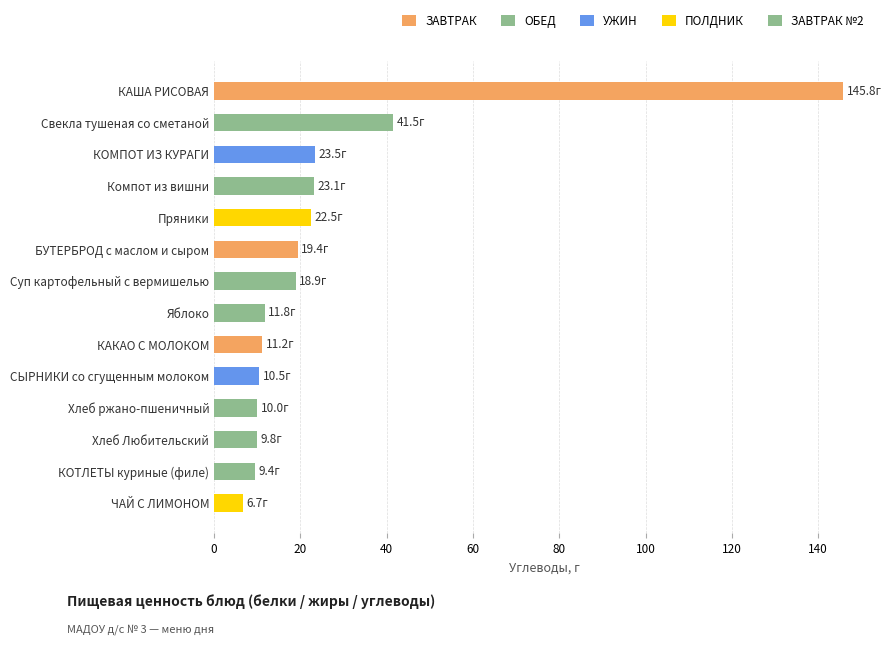

True or false: the data shows 145.8 at КАША РИСОВАЯ.

True